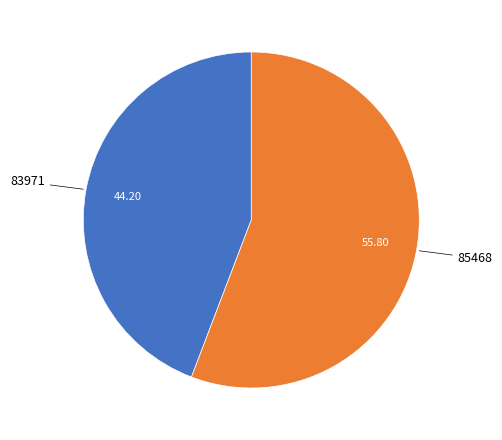

Does any single category account for the majority?

Yes